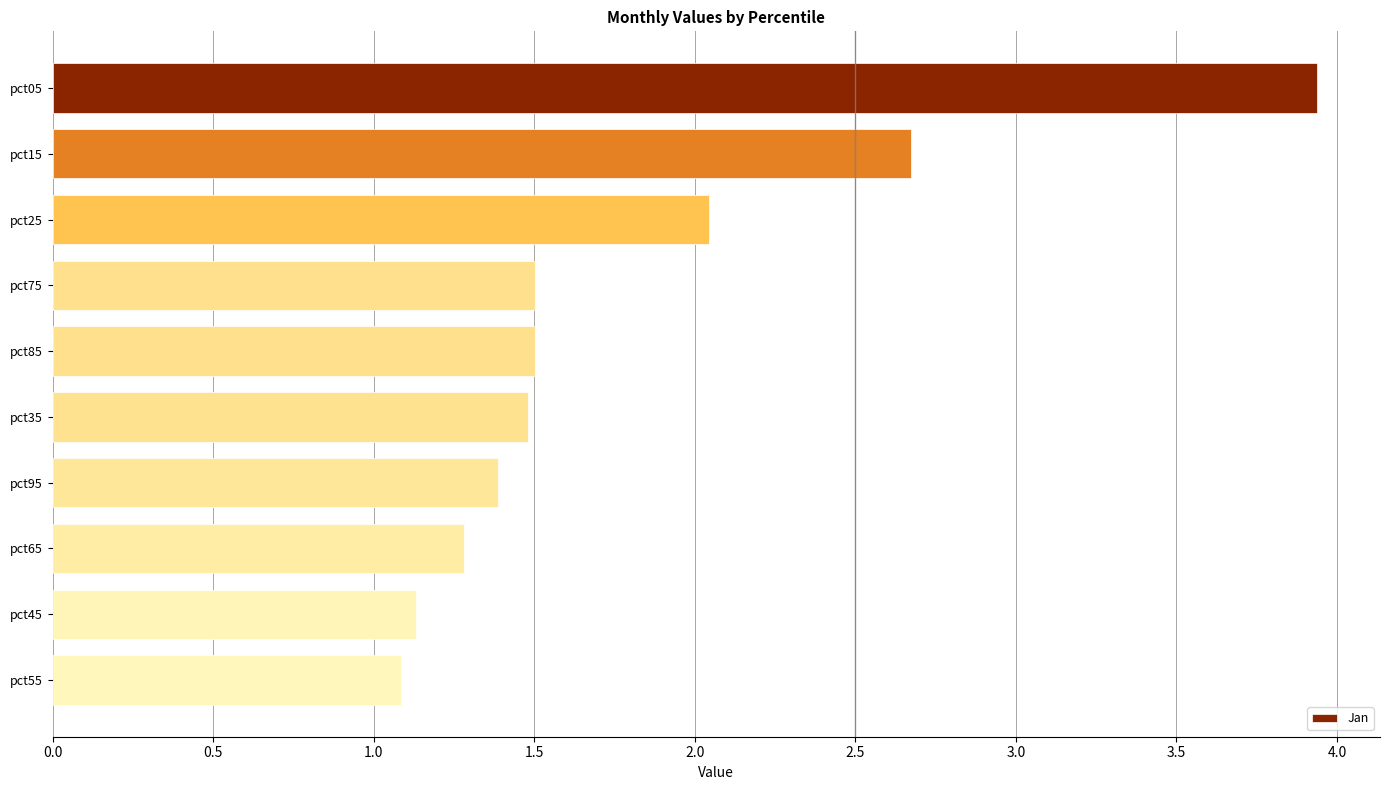

Which has a higher value, pct25 or pct55?

pct25